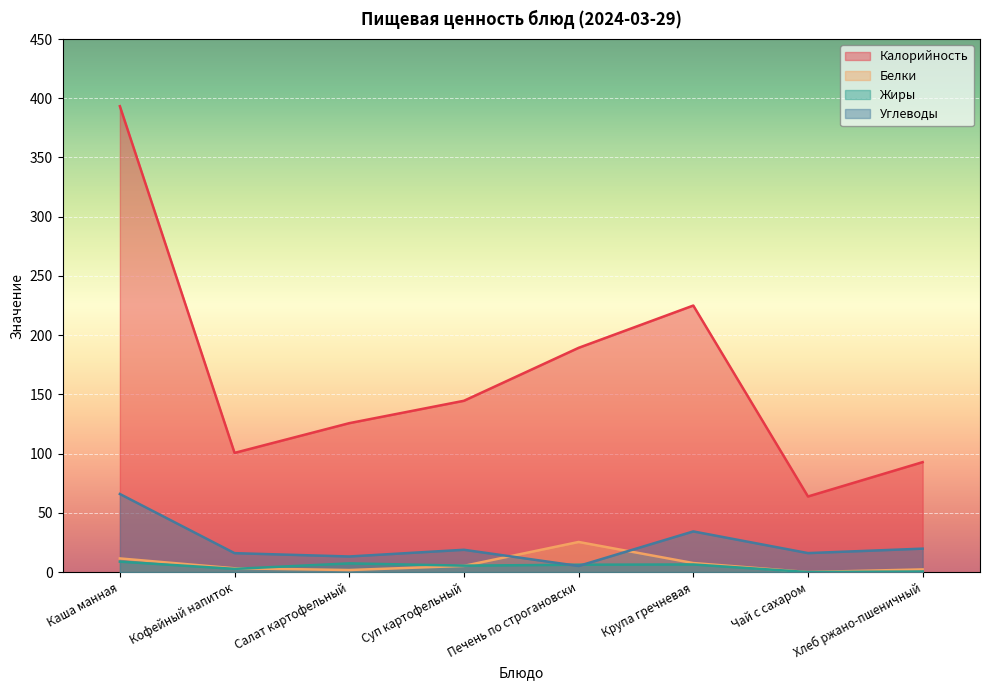

What is the sum of the Жиры values at Крупа гречневая and Салат картофельный?

13.7